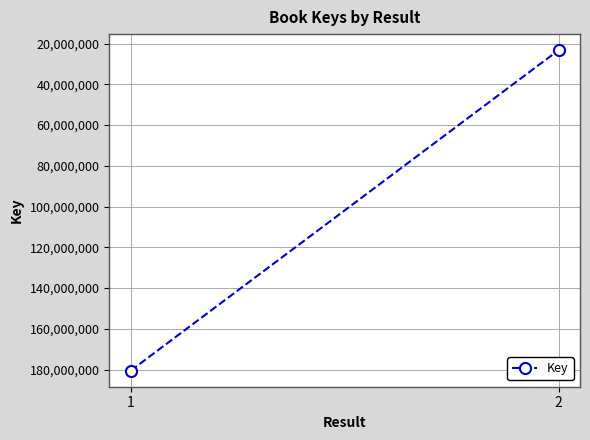

List the labels in order of value, smallest first.

2, 1